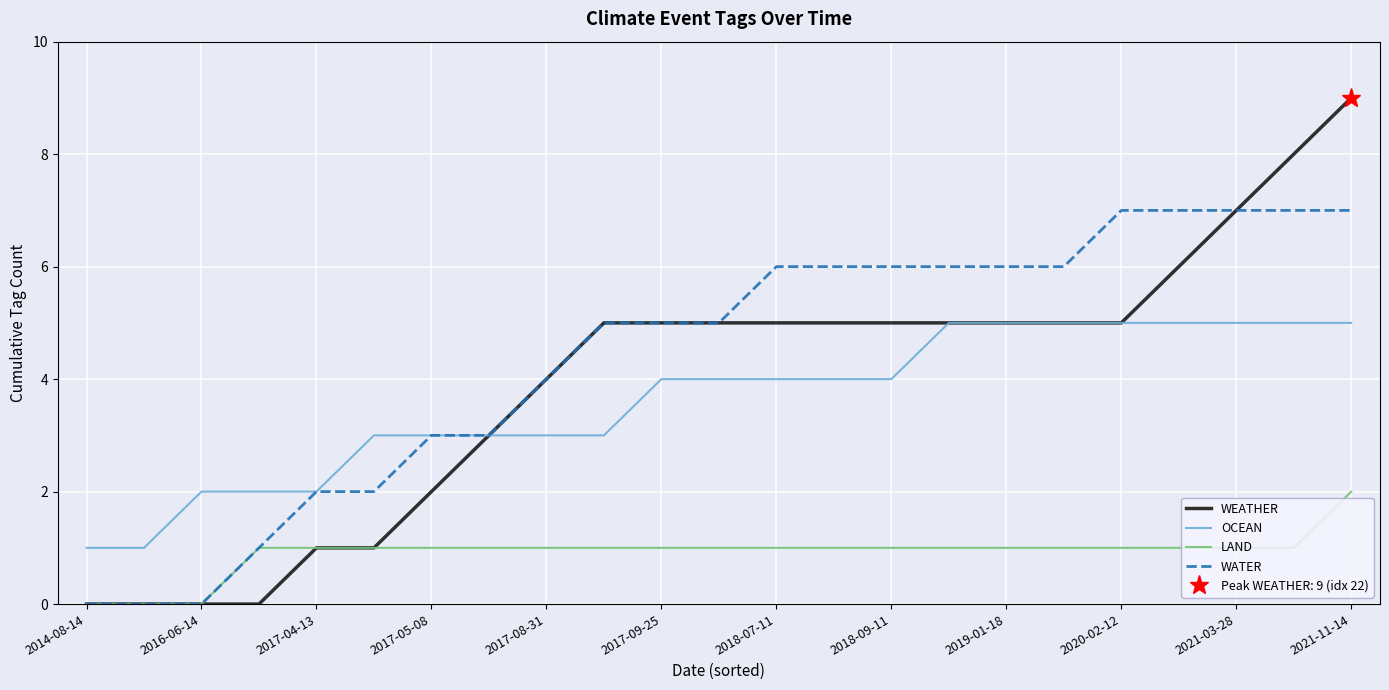

How many lines are shown in the chart?

4